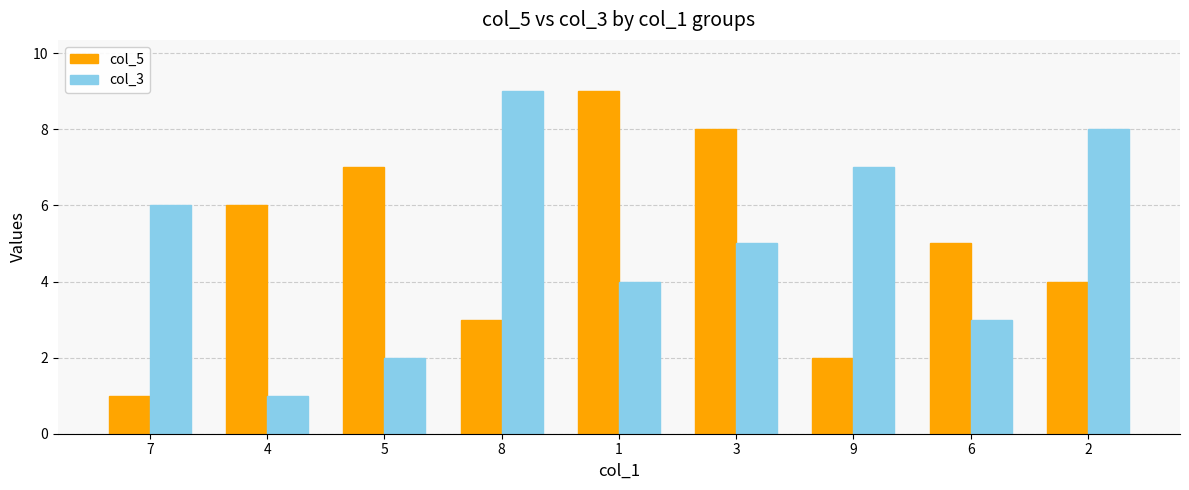

What position from the left is 6?

8